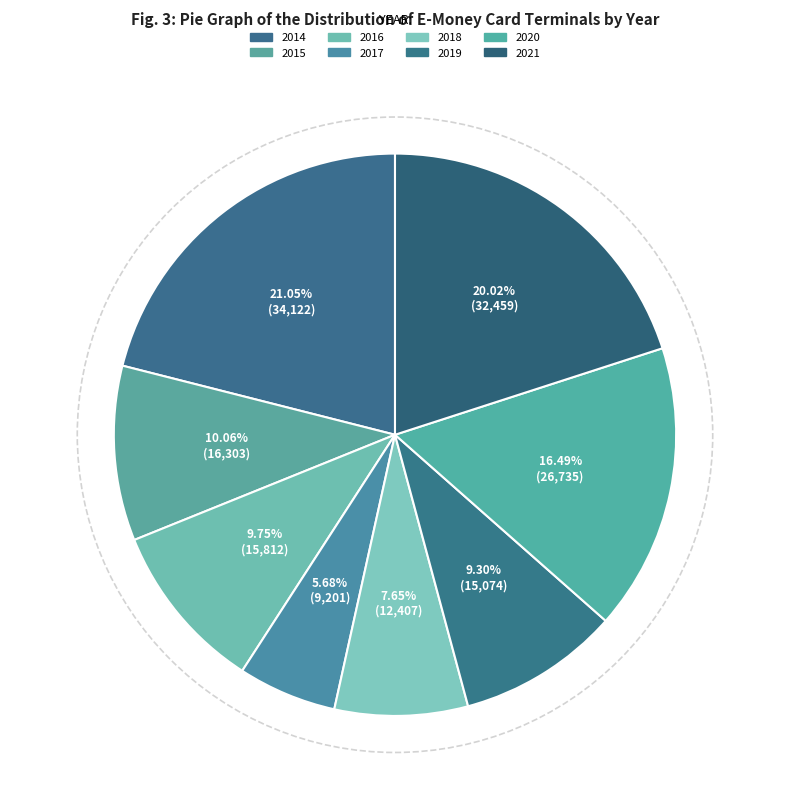

How many segments does this pie chart have?

8